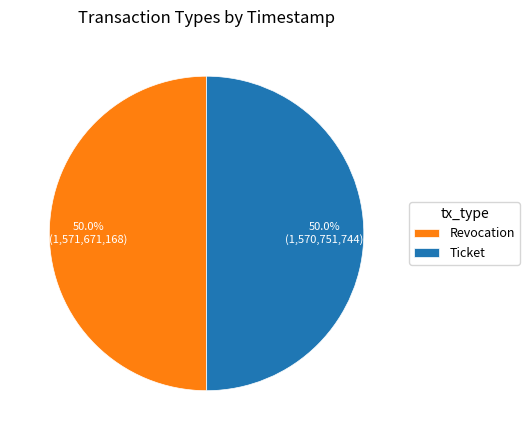

How many slices are in this pie chart?

2